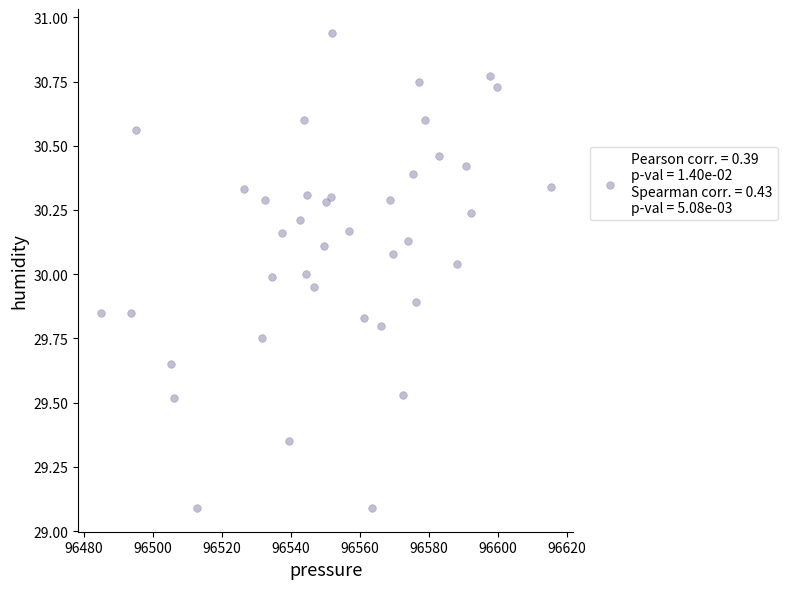

What is the range of X values (max minus min)?

130.4